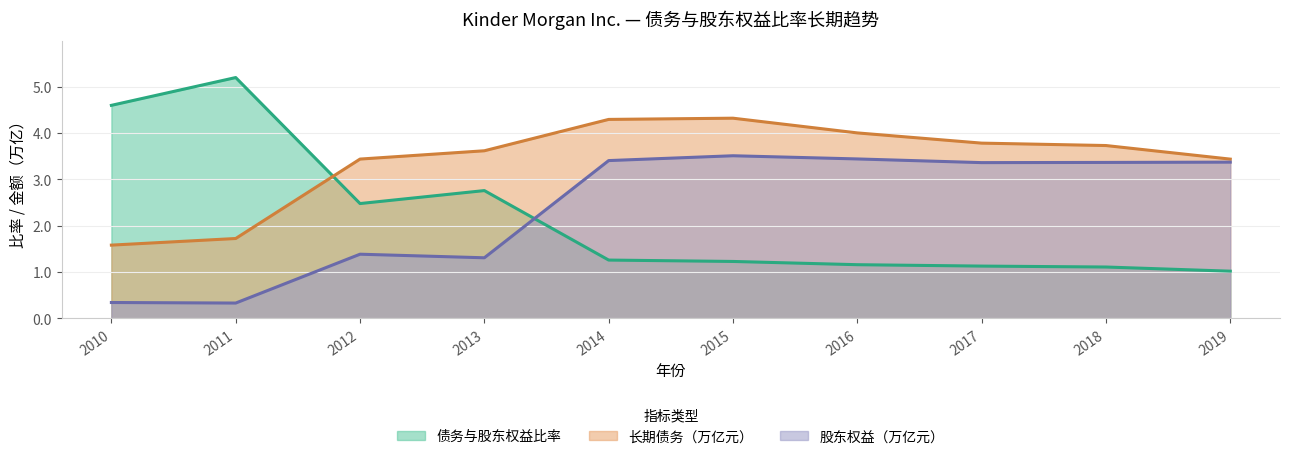

In 股东权益（千万）, how many points are lower than both neighbors (excluding endpoints)?

3